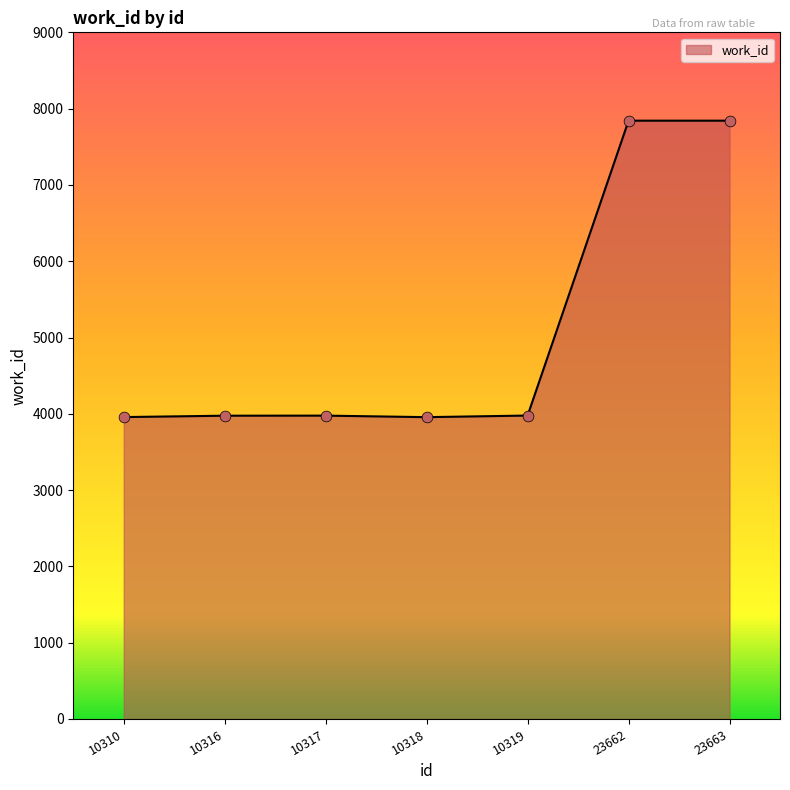

What is the ratio of the value at 23663 to the value at 10310?

2.0